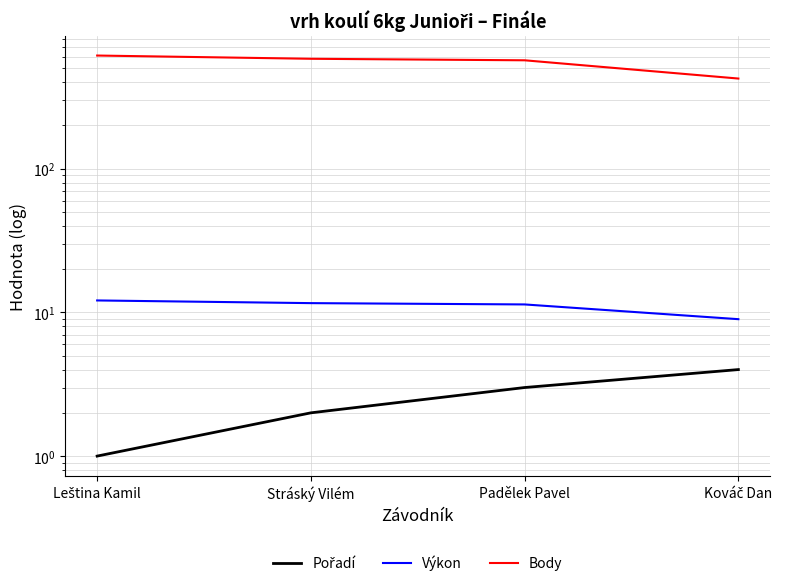

Does the chart have visible grid lines?

Yes